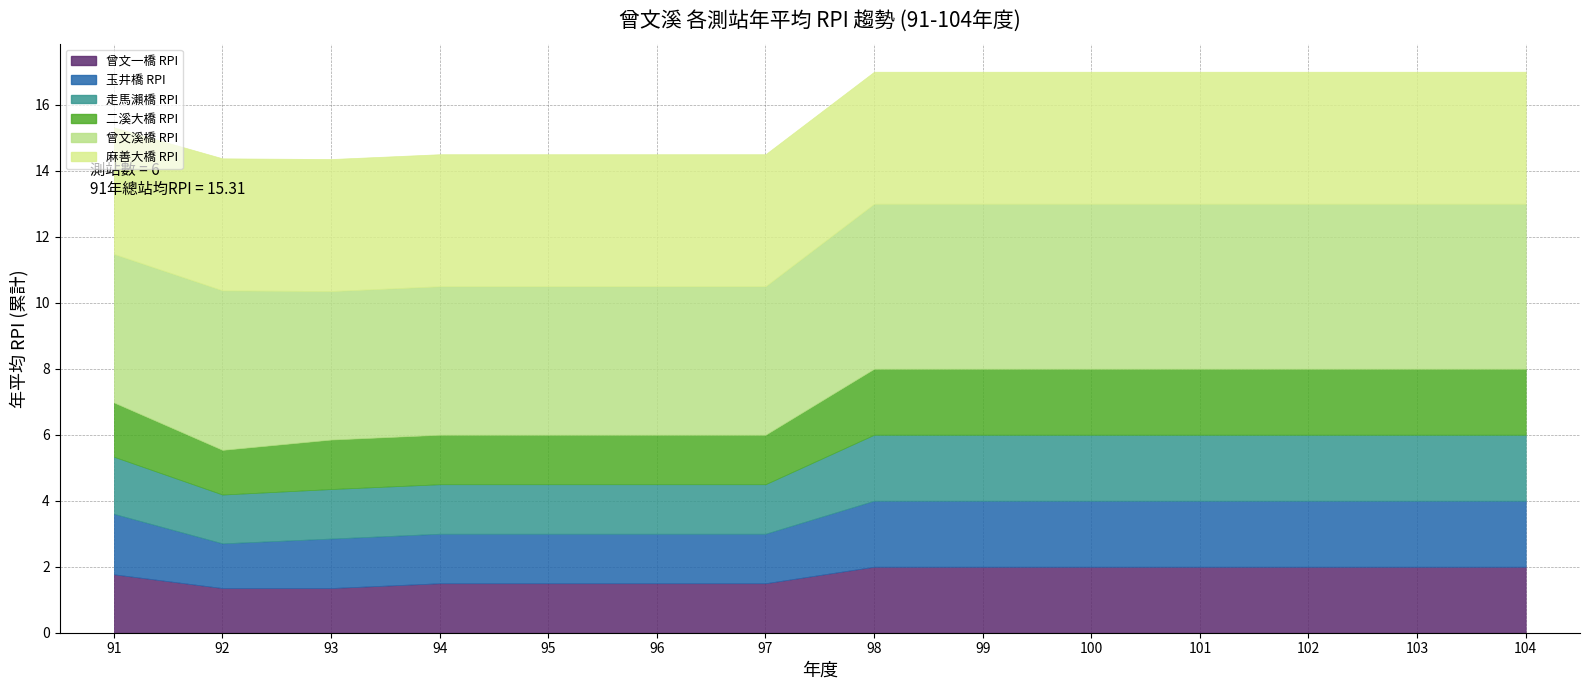

What is the value of the 二溪大橋 RPI point at the 2nd from the left?

1.4